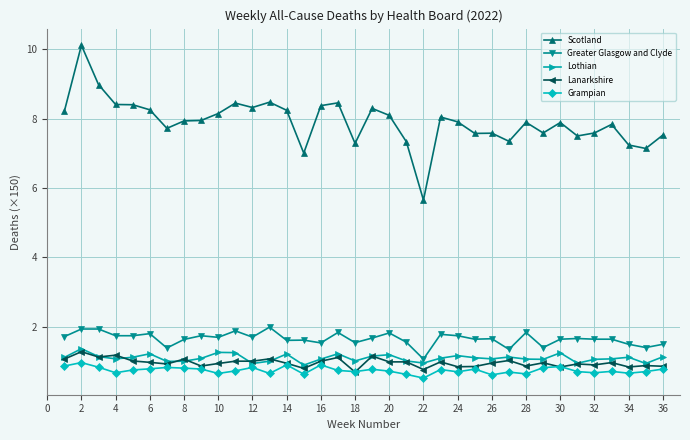

What is the smallest value displayed?

0.5